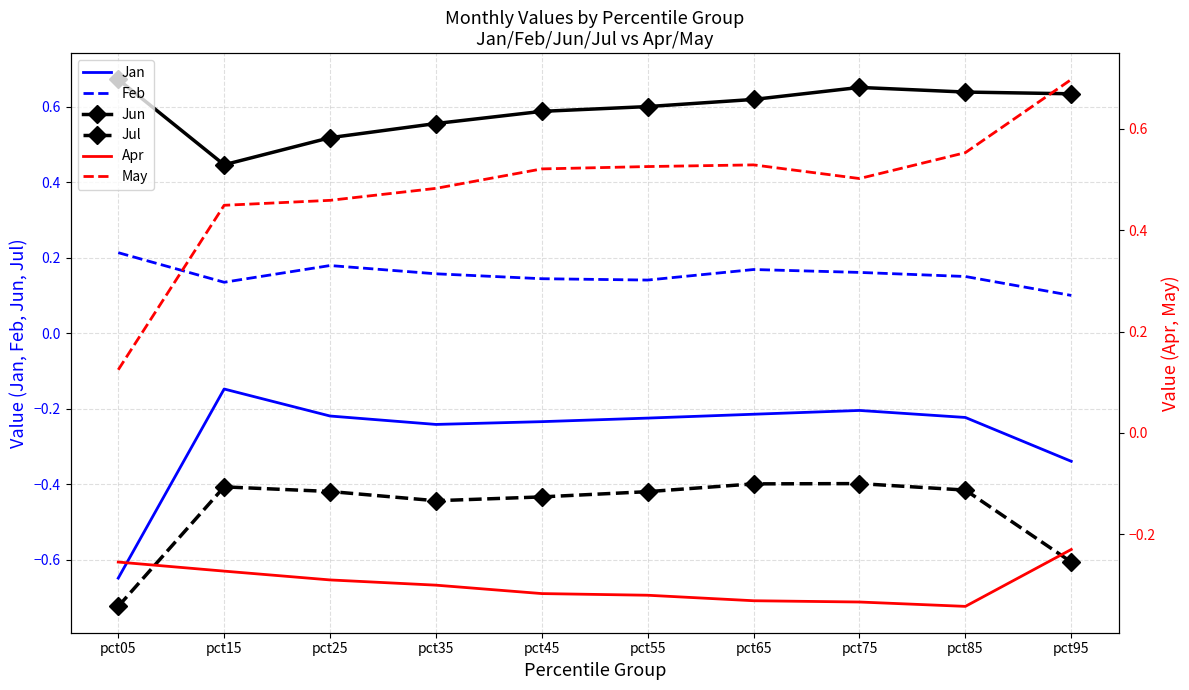

At which category is the sum across all series the highest?

pct75